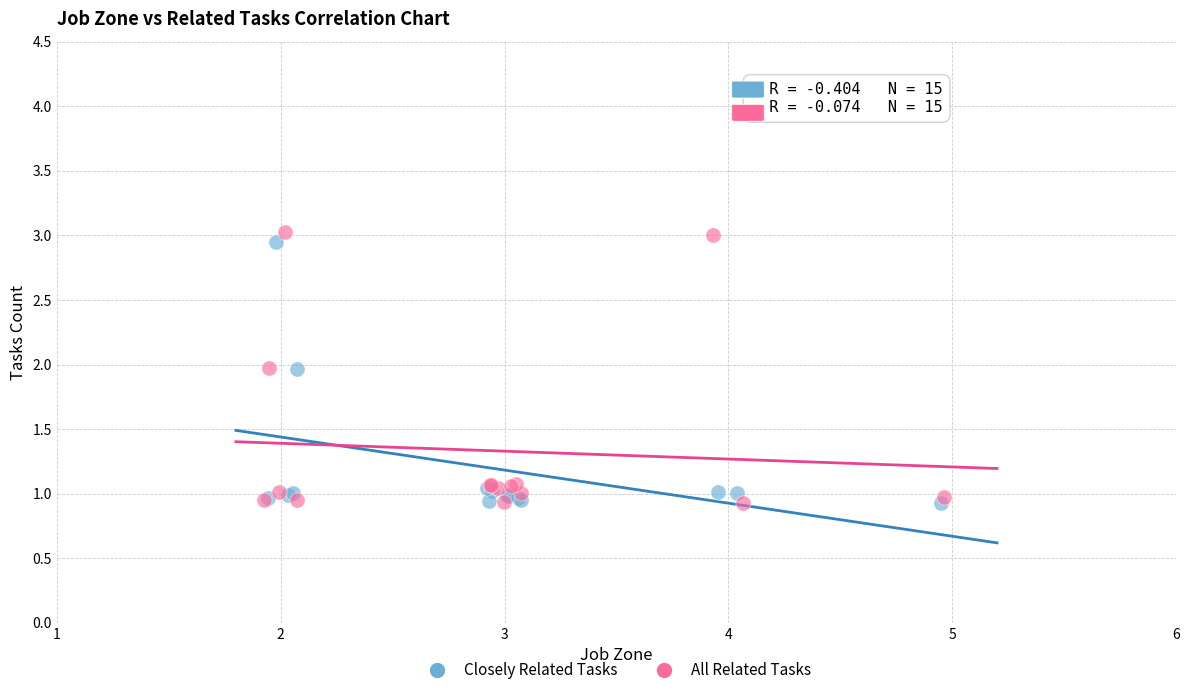

Which series has the widest spread of Y values?

All Related Tasks